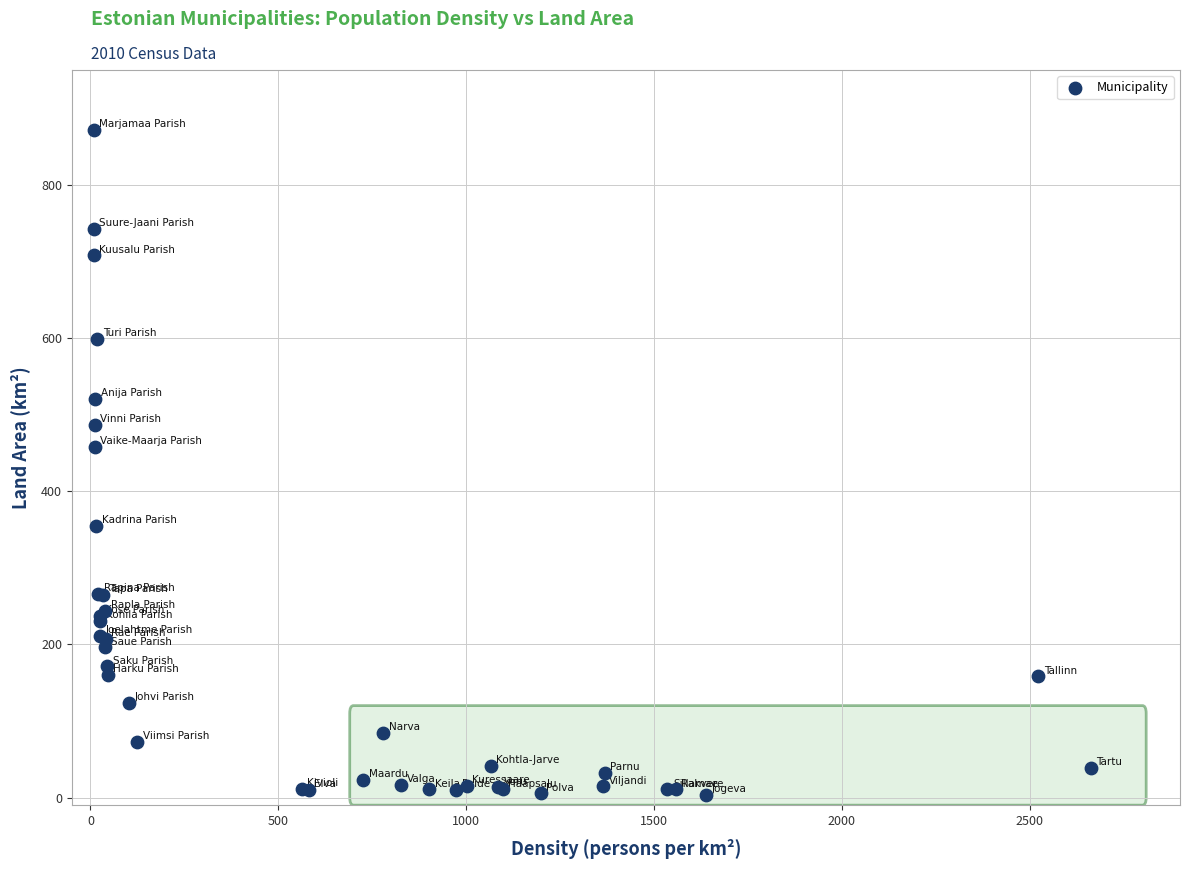

What Y value in the scatter plot is closest to 437?

457.4